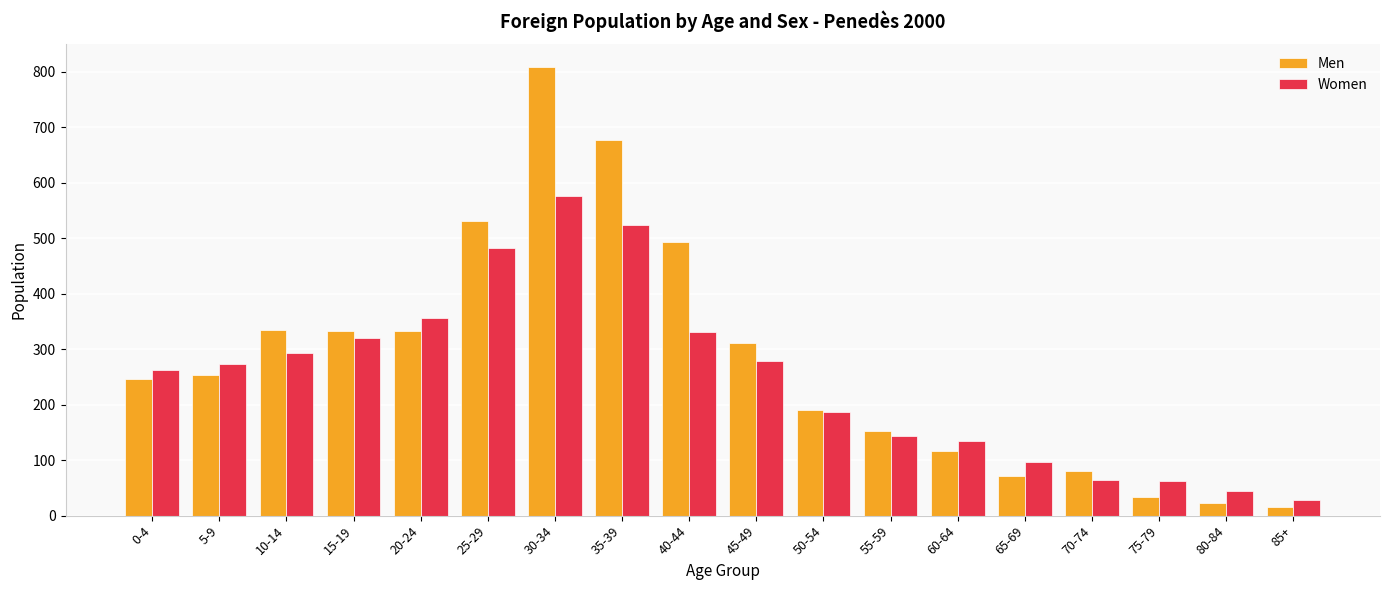

Which series changed the most between 10-14 and 60-64?

Men